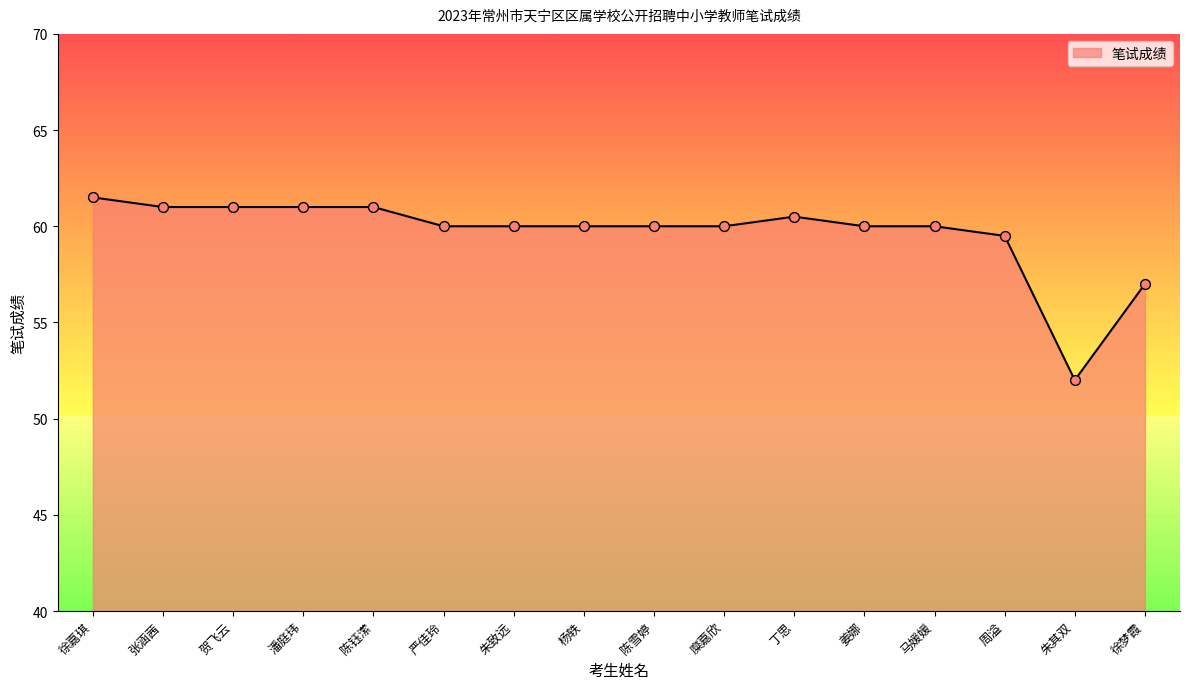

Between 周溢 and 张涵茜, which is larger?

张涵茜